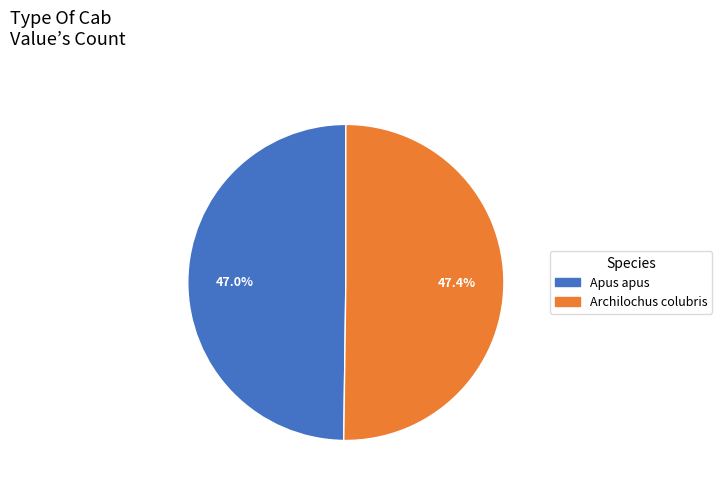

To the nearest percent, what percentage of the pie is Apus apus?

50%